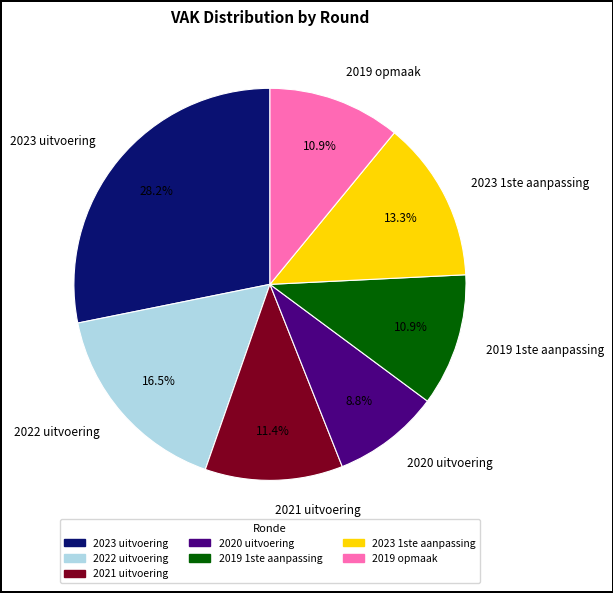

What is the ratio of the value at 2019 1ste aanpassing to the value at 2023 1ste aanpassing?

0.8